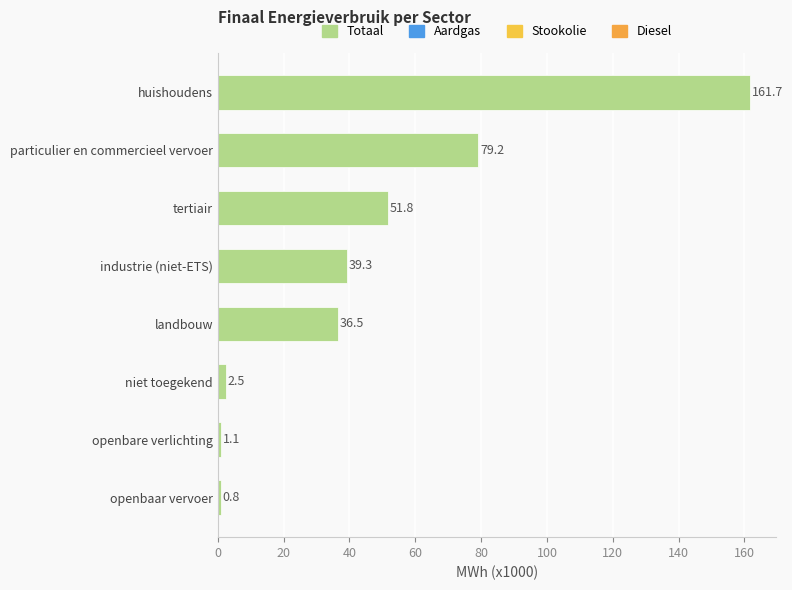

What value does the data have at huishoudens?

161.7